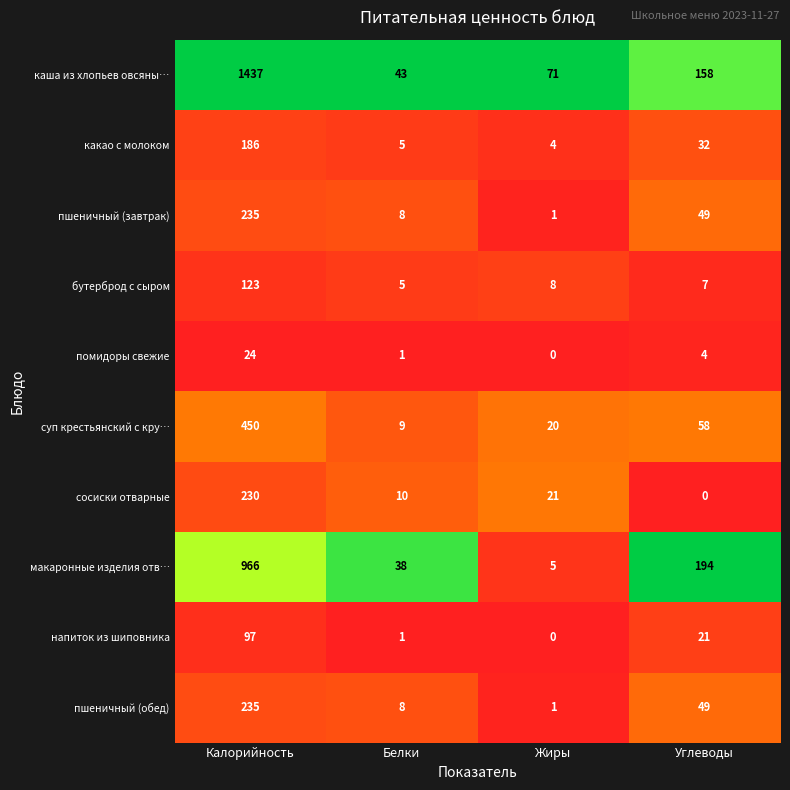

What is the spread (max minus min) of values at Калорийность?

1413